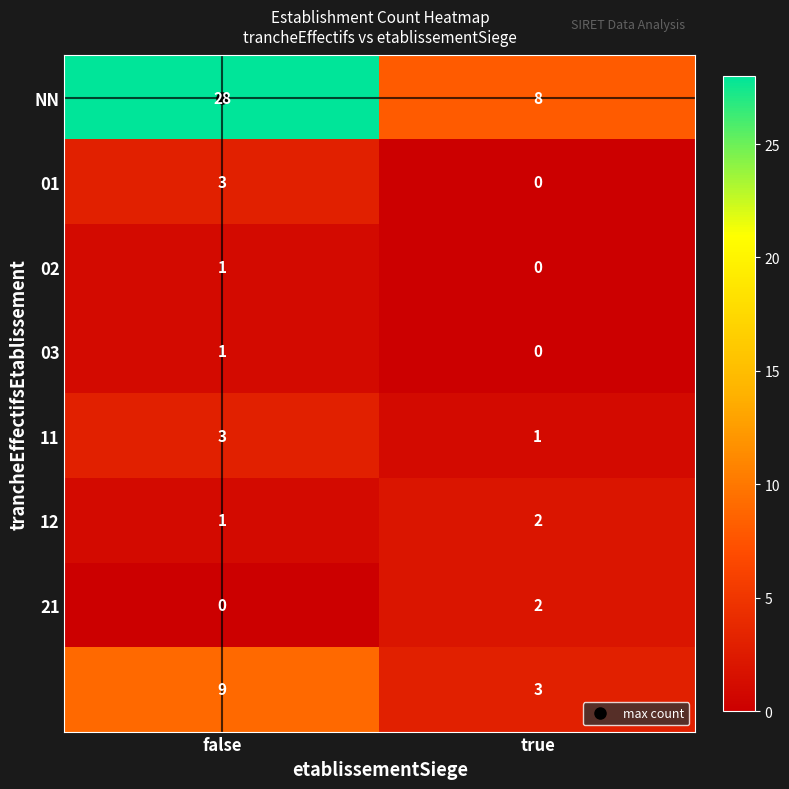

At which category is the sum across all series the highest?

false